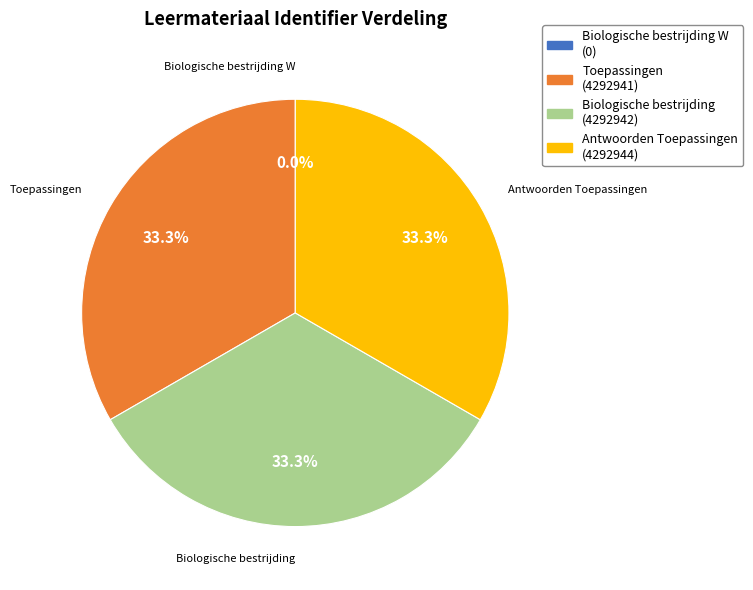

Is there any slice that represents more than half of the pie?

No